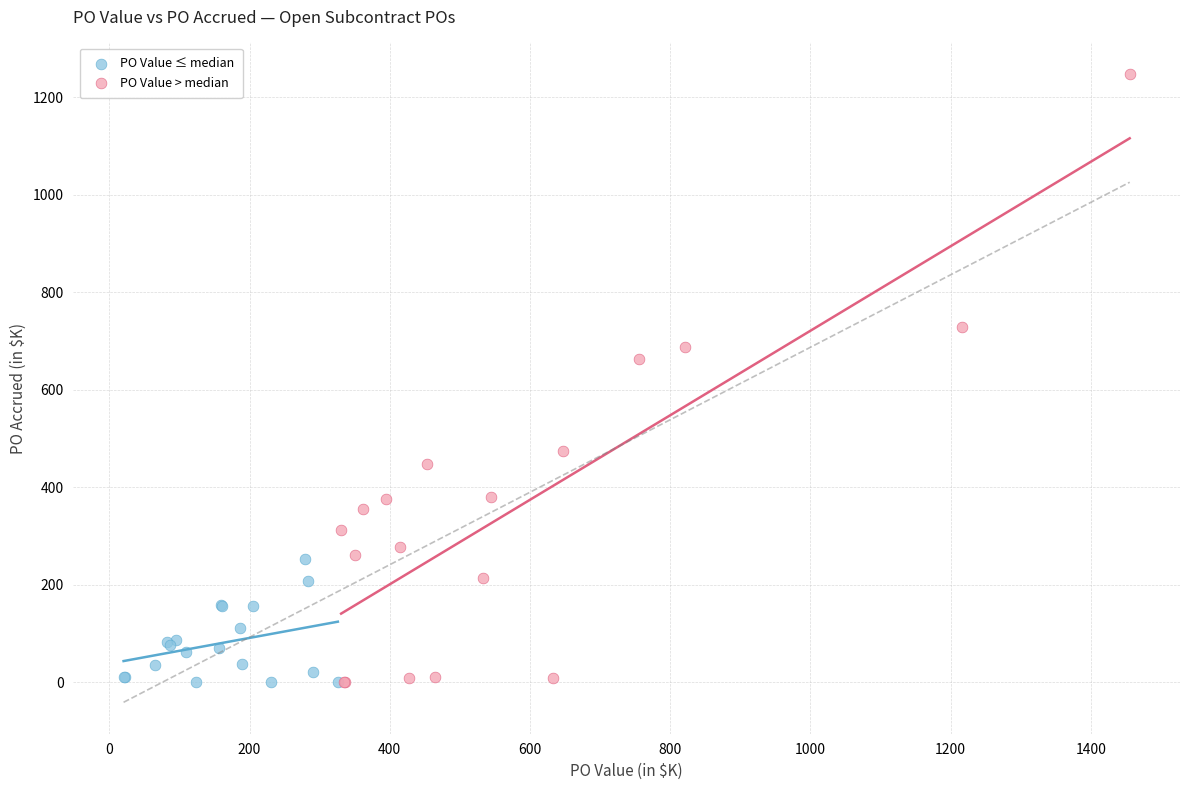

Which series reaches the maximum Y coordinate?

PO Value > median